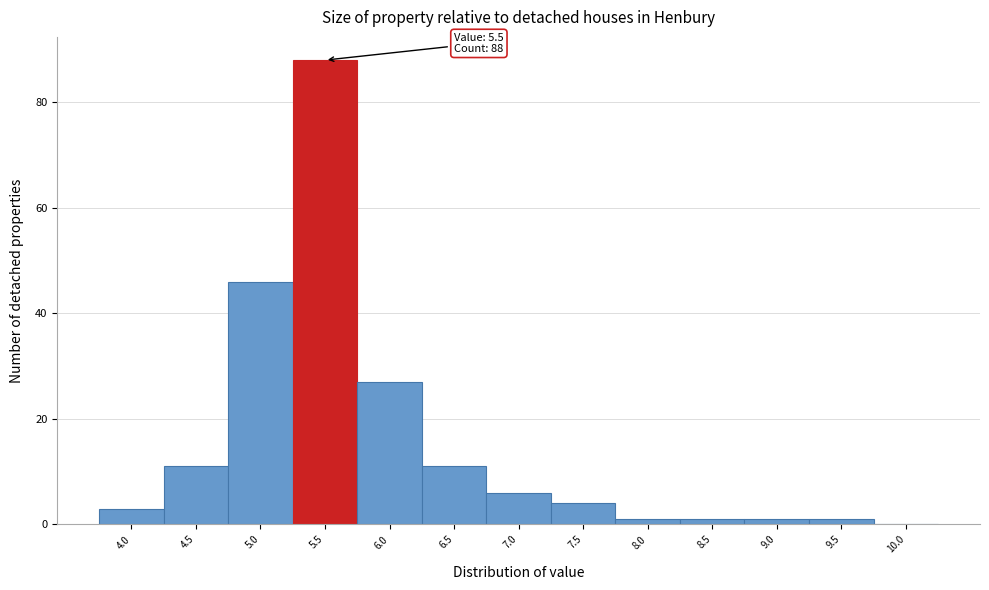

Reading left to right, extract all data points from this chart.

4.0=3	4.5=11	5.0=46	5.5=88	6.0=27	6.5=11	7.0=6	7.5=4	8.0=1	8.5=1	9.0=1	9.5=1	10.0=0